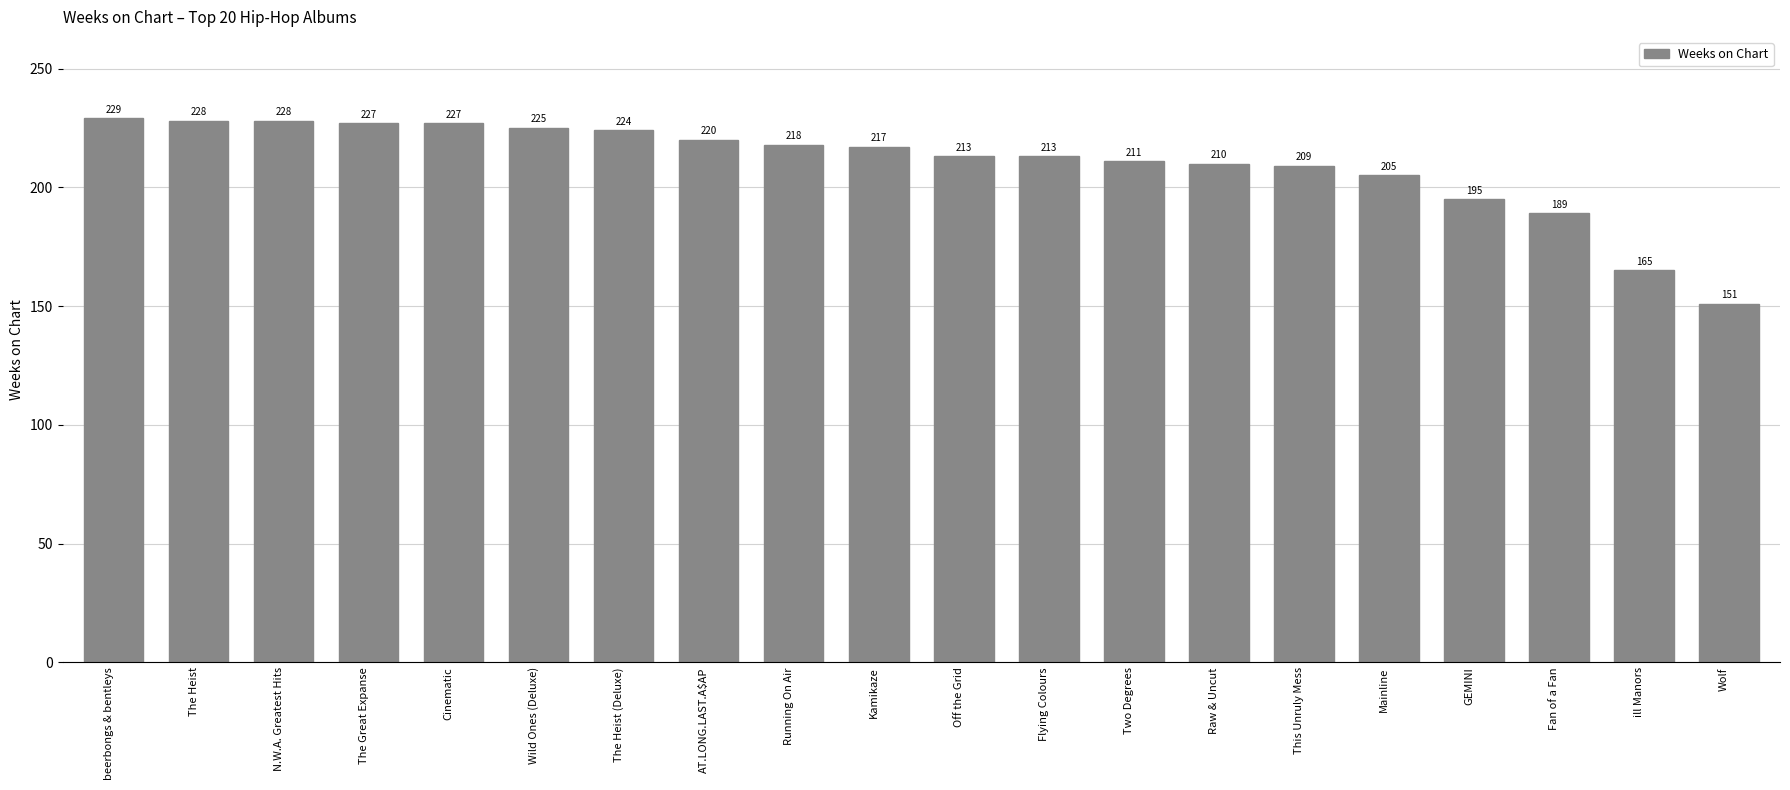

What is the approximate value at Cinematic, to the nearest 5?

225